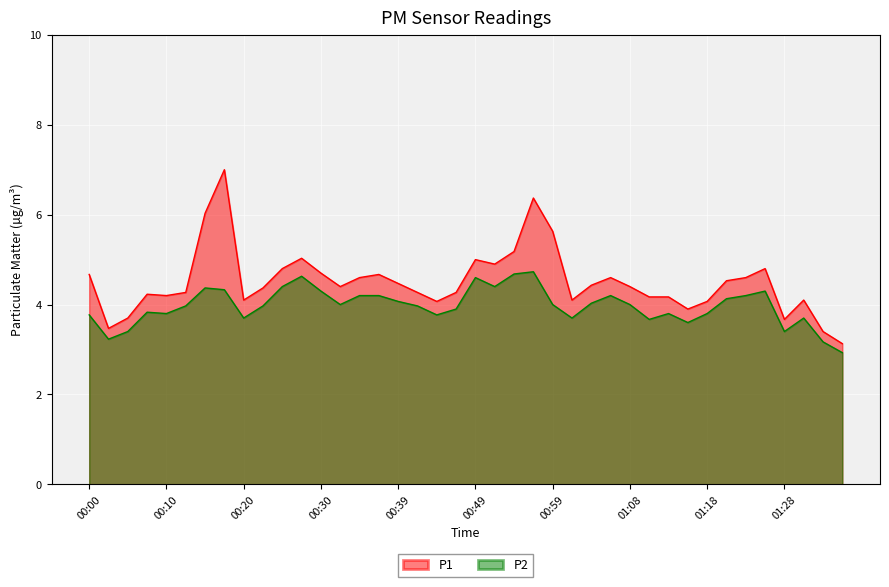

Rank the series at 00:27 from highest to lowest value.

P1, P2